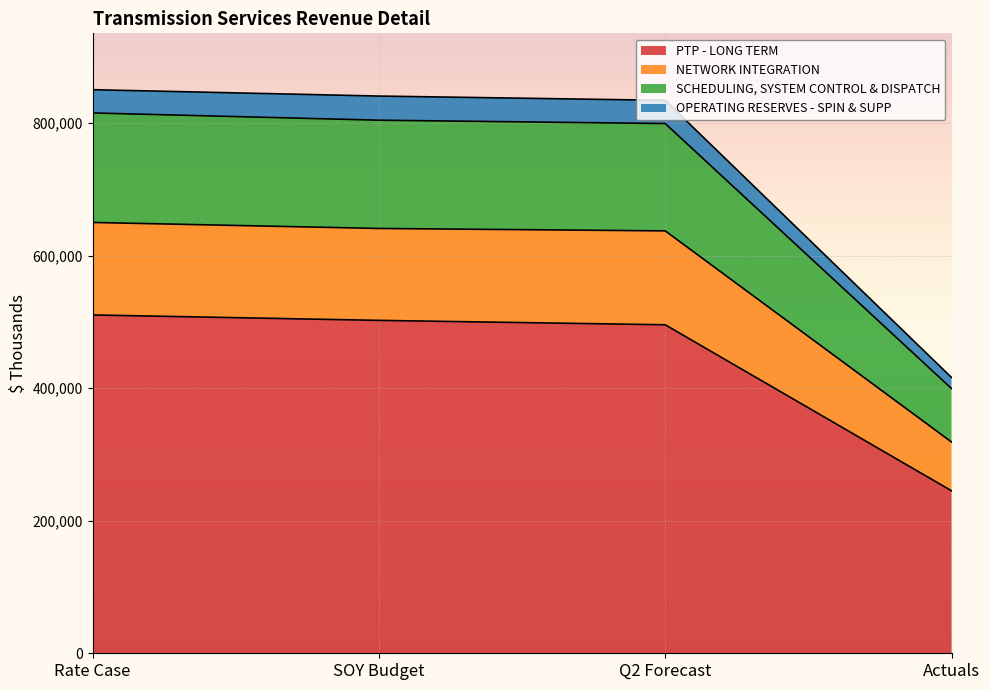

What is the total value across all series at SOY Budget?

840909.8